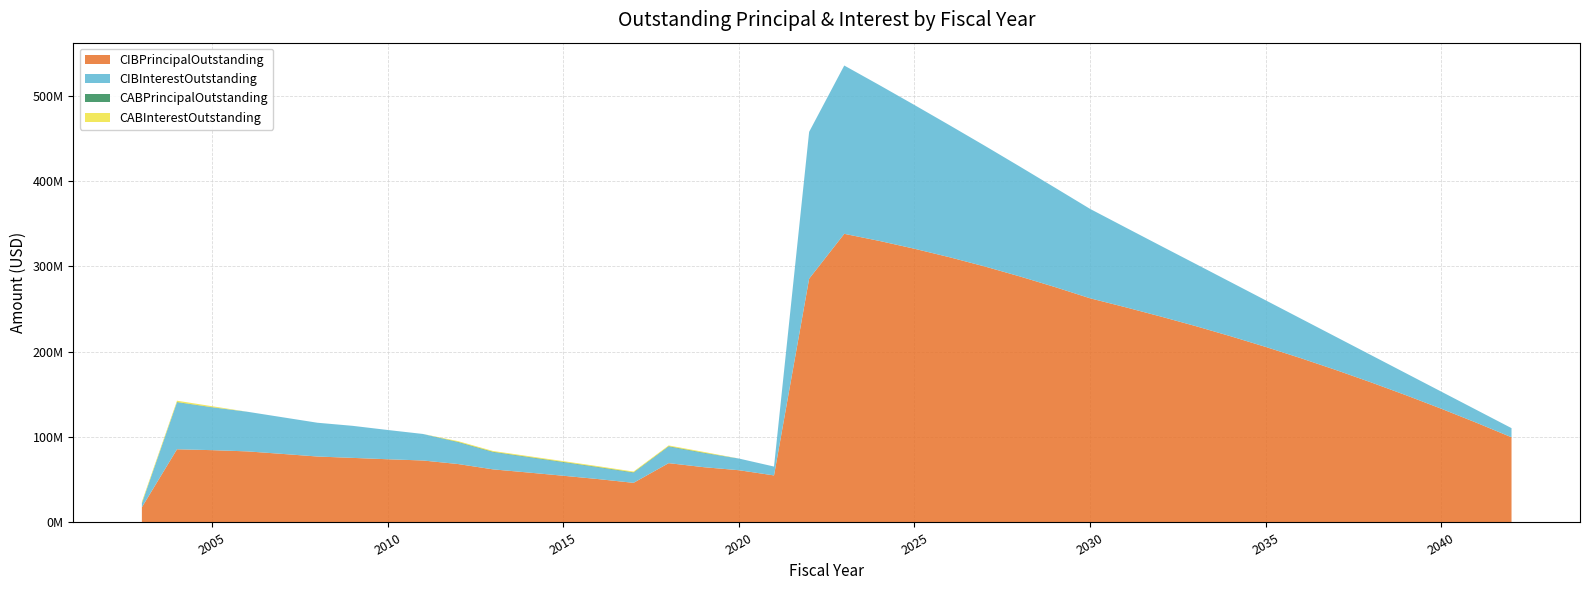

Reading left to right, what are all the values shown in this chart?

CIBPrincipalOutstanding: 2003=17800000.0	2004=85730000.0	2005=84695000.0	2006=83265000.0	2007=80305000.0	2008=77240000.0	2009=75645000.0	2010=74030000.0	2011=72600000.0	2012=68455000.0	2013=62180000.0	2014=58510000.0	2015=54715000.0	2016=50785000.0	2017=46415000.0	2018=69490000.0	2019=64740000.0	2020=61200000.0	2021=55100000.0	2022=285500000.0	2023=338075000.0	2024=329760000.0	2025=320590000.0	2026=310635000.0	2027=299850000.0	2028=288165000.0	2029=275730000.0	2030=262575000.0	2031=252175000.0	2032=241340000.0	2033=230060000.0	2034=218140000.0	2035=205605000.0	2036=192430000.0	2037=178580000.0	2038=164080000.0	2039=148965000.0	2040=133220000.0	2041=116835000.0	2042=99780000.0
CIBInterestOutstanding: 2003=4398723.8	2004=54831590.6	2005=50002361.2	2006=46440702.5	2007=42947856.2	2008=39557764.4	2009=37540503.1	2010=34285481.9	2011=31078985.6	2012=25289076.9	2013=19978246.9	2014=17711300.0	2015=15561500.0	2016=13539000.0	2017=11673262.5	2018=19180466.7	2019=16362125.0	2020=13675725.0	2021=10389913.5	2022=171996287.4	2023=197134370.5	2024=182524136.5	2025=168337027.5	2026=154614043.5	2027=141409559.5	2028=128685965.0	2029=116408150.0	2030=104691225.0	2031=93560675.0	2032=82961000.0	2033=72914200.0	2034=63447400.0	2035=54591975.0	2036=46379300.0	2037=38842250.0	2038=31952925.0	2039=25679700.0	2040=20036000.0	2041=15034900.0	2042=10702600.0
CABPrincipalOutstanding: 2003=481720.5	2004=481720.5	2005=309505.4	2006=0.0	2007=0.0	2008=0.0	2009=0.0	2010=0.0	2011=0.0	2012=594998.5	2013=594998.5	2014=594998.5	2015=594998.5	2016=594998.5	2017=594998.5	2018=594998.5	2019=594998.5	2020=0.0	2021=0.0	2022=0.0	2023=0.0	2024=0.0	2025=0.0	2026=0.0	2027=0.0	2028=0.0	2029=0.0	2030=0.0	2031=0.0	2032=0.0	2033=0.0	2034=0.0	2035=0.0	2036=0.0	2037=0.0	2038=0.0	2039=0.0	2040=0.0	2041=0.0	2042=0.0
CABInterestOutstanding: 2003=1568279.5	2004=1568279.5	2005=1150494.6	2006=0.0	2007=0.0	2008=0.0	2009=0.0	2010=0.0	2011=0.0	2012=955001.5	2013=955001.5	2014=955001.5	2015=955001.5	2016=955001.5	2017=955001.5	2018=955001.5	2019=955001.5	2020=0.0	2021=0.0	2022=0.0	2023=0.0	2024=0.0	2025=0.0	2026=0.0	2027=0.0	2028=0.0	2029=0.0	2030=0.0	2031=0.0	2032=0.0	2033=0.0	2034=0.0	2035=0.0	2036=0.0	2037=0.0	2038=0.0	2039=0.0	2040=0.0	2041=0.0	2042=0.0